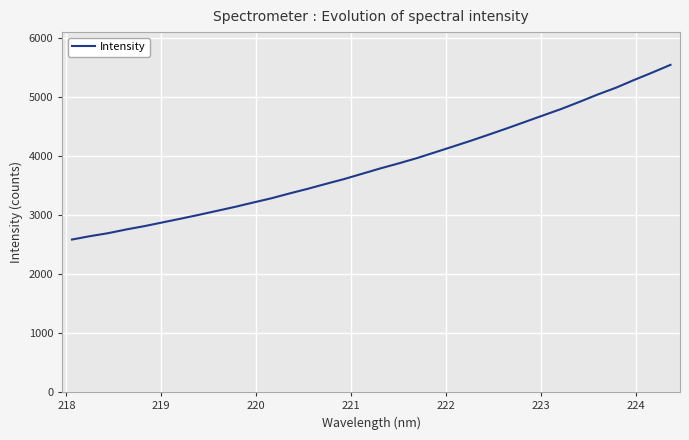

What is the difference between the maximum and minimum values?

2959.8